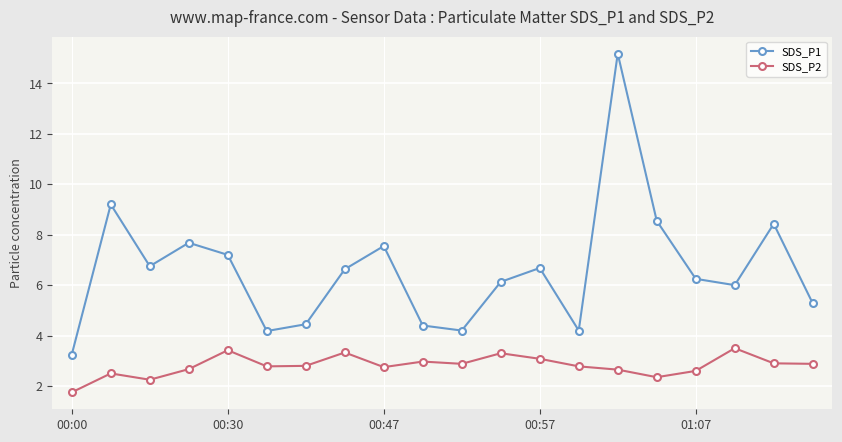

In SDS_P1, how many points are higher than both neighbors (excluding endpoints)?

6